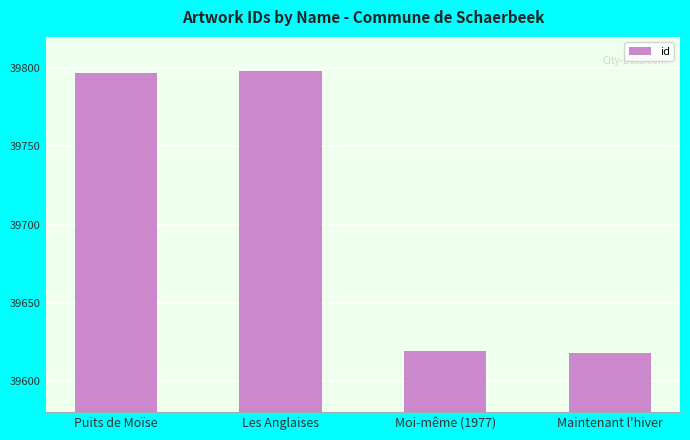

What position from the right is Les Anglaises?

3